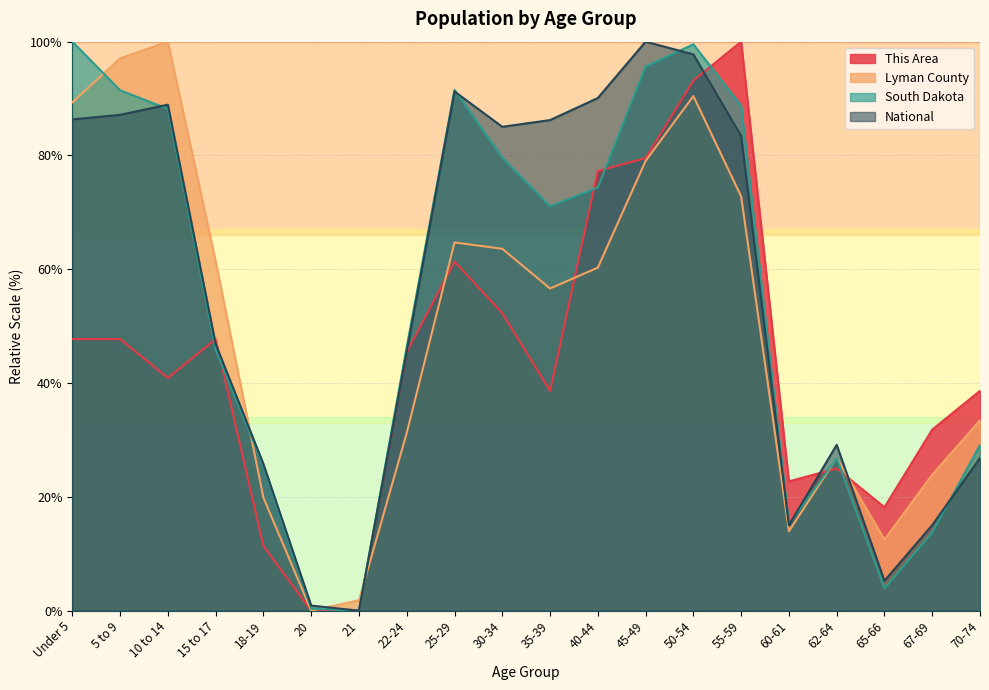

Does the chart have visible grid lines?

Yes